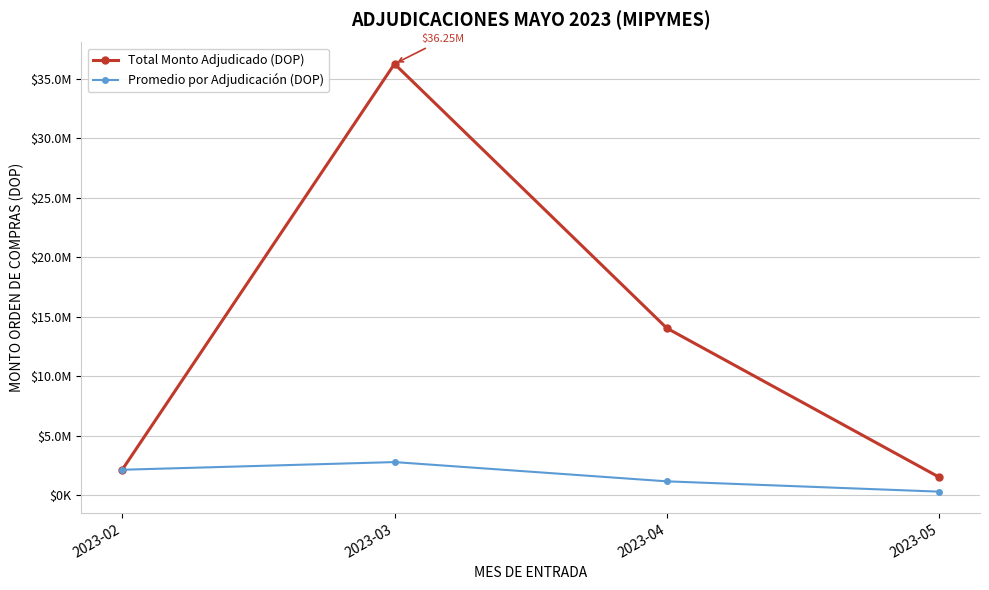

List the series in order of their peak value, lowest first.

Promedio por Adjudicación (DOP), Total Monto Adjudicado (DOP)